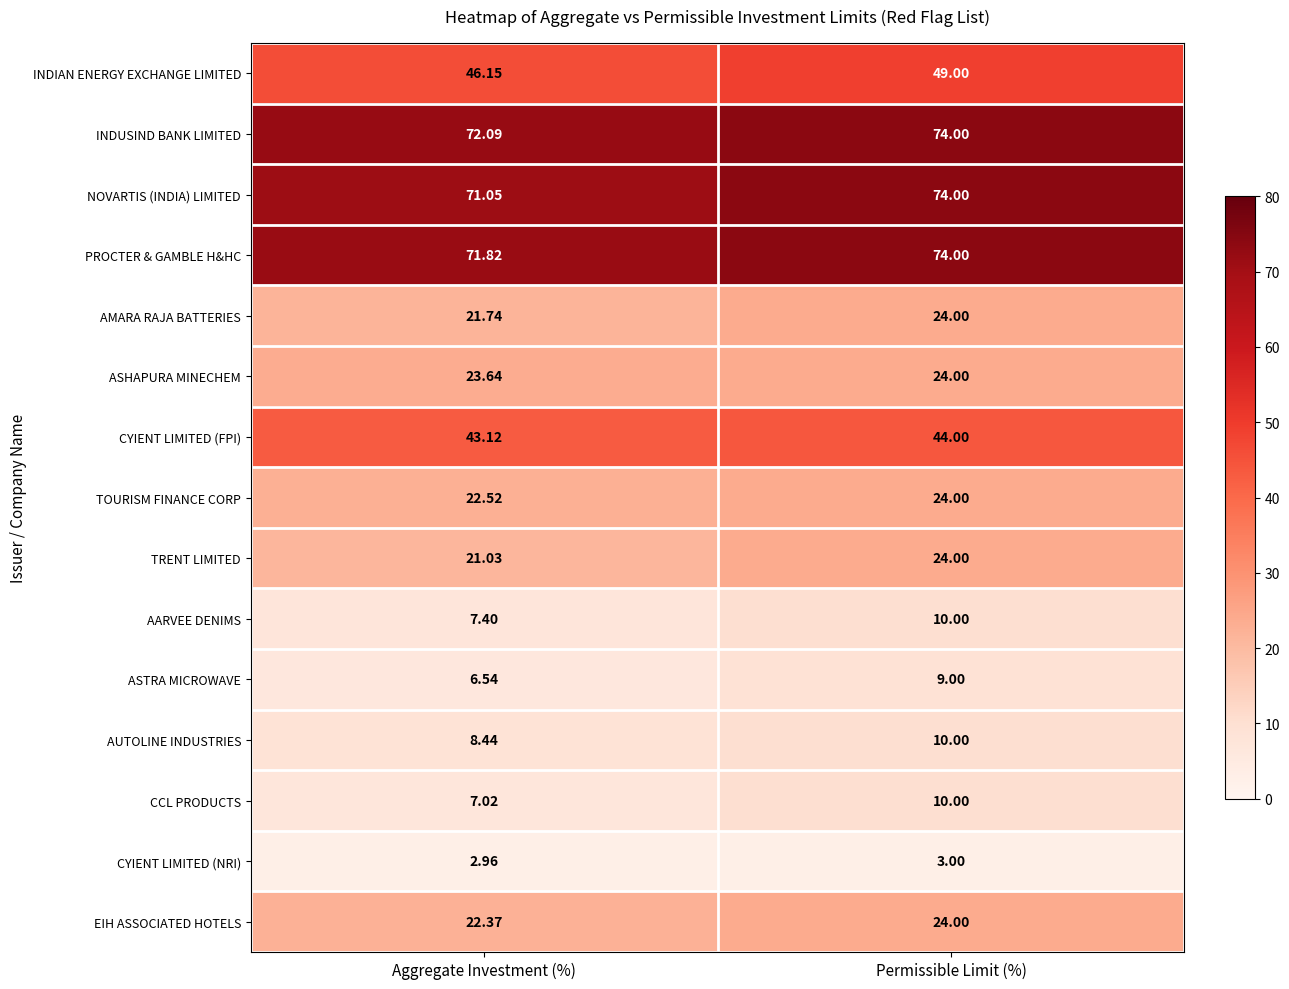

At which category does the chart reach its peak across all series?

Permissible Limit (%)